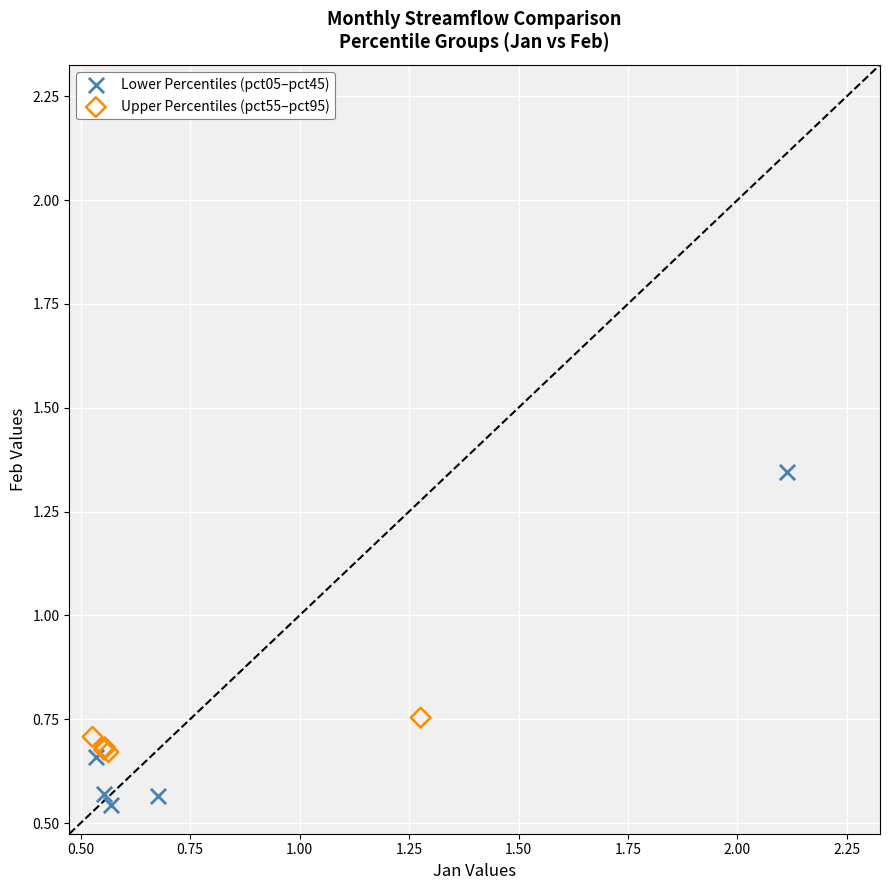

Which series has the widest spread of Y values?

Lower Percentiles (pct05–pct45)